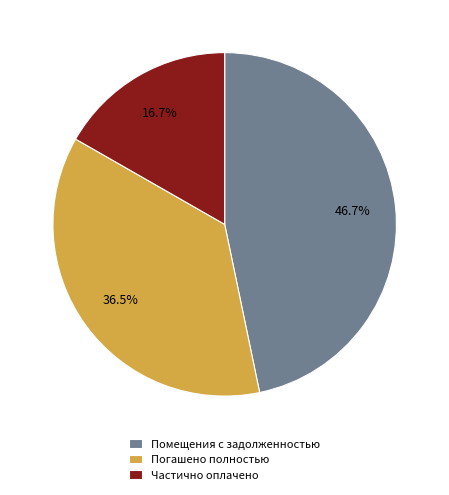

Which has a higher value, Помещения с задолженностью or Погашено полностью?

Помещения с задолженностью